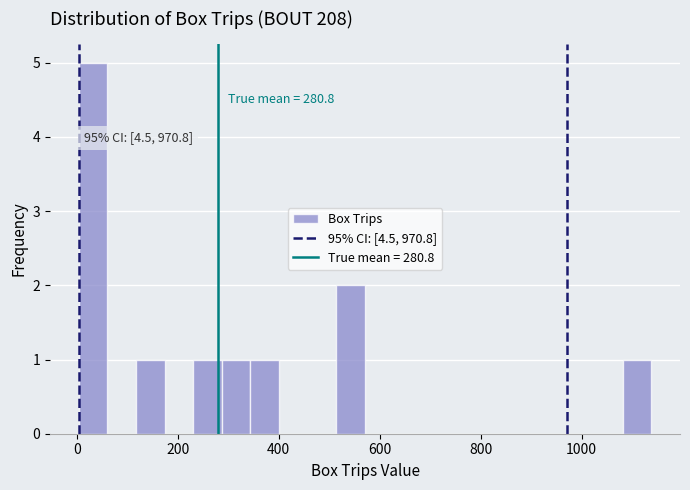

Read against the x-axis, roughly where is the centre of the tallest bar?

40